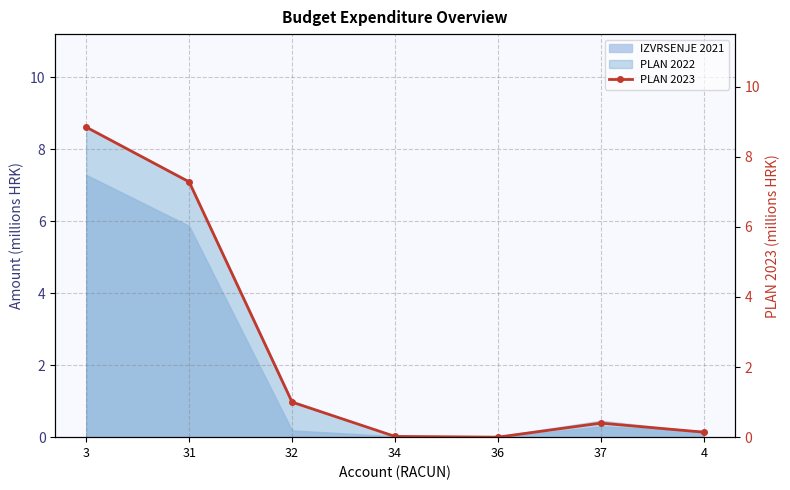

What is the greatest value displayed?

8.8